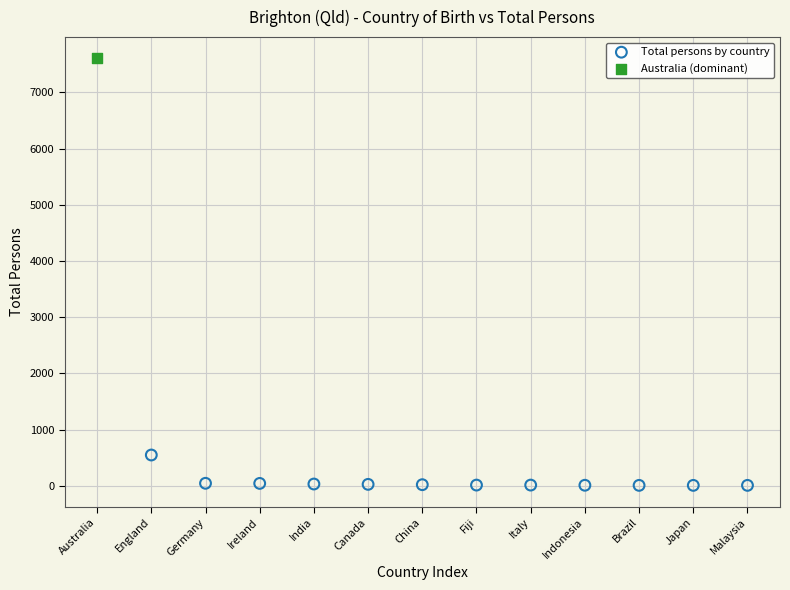

What are all the series names shown in the legend?

Total persons by country, Australia (dominant)